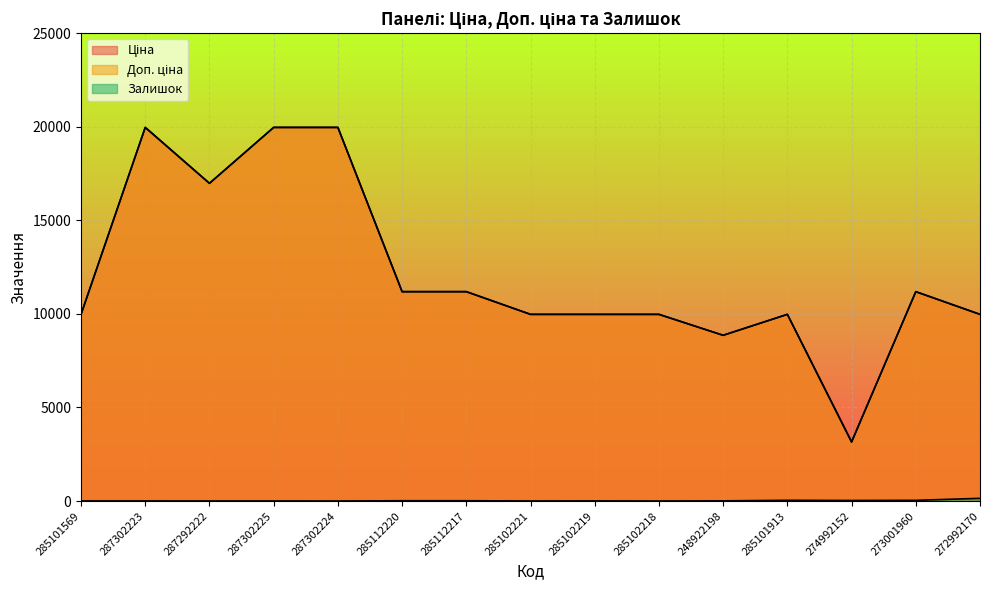

Reading right to left, transcribe all the data shown in this chart.

Ціна: 9975.0	11188.2	3157.9	9975.0	8856.7	9975.0	9975.0	9975.0	11188.2	11188.2	19964.2	19964.2	16976.3	19964.2	9975.0
Доп. ціна: 9975.0	11188.2	3158.0	9975.0	8856.7	9975.0	9975.0	9975.0	11188.2	11188.2	19964.2	19964.2	16976.3	19964.2	9975.0
Залишок: 145.0	38.0	31.0	39.0	11.0	3.0	9.0	5.0	17.0	17.0	3.0	5.0	4.0	7.0	7.0